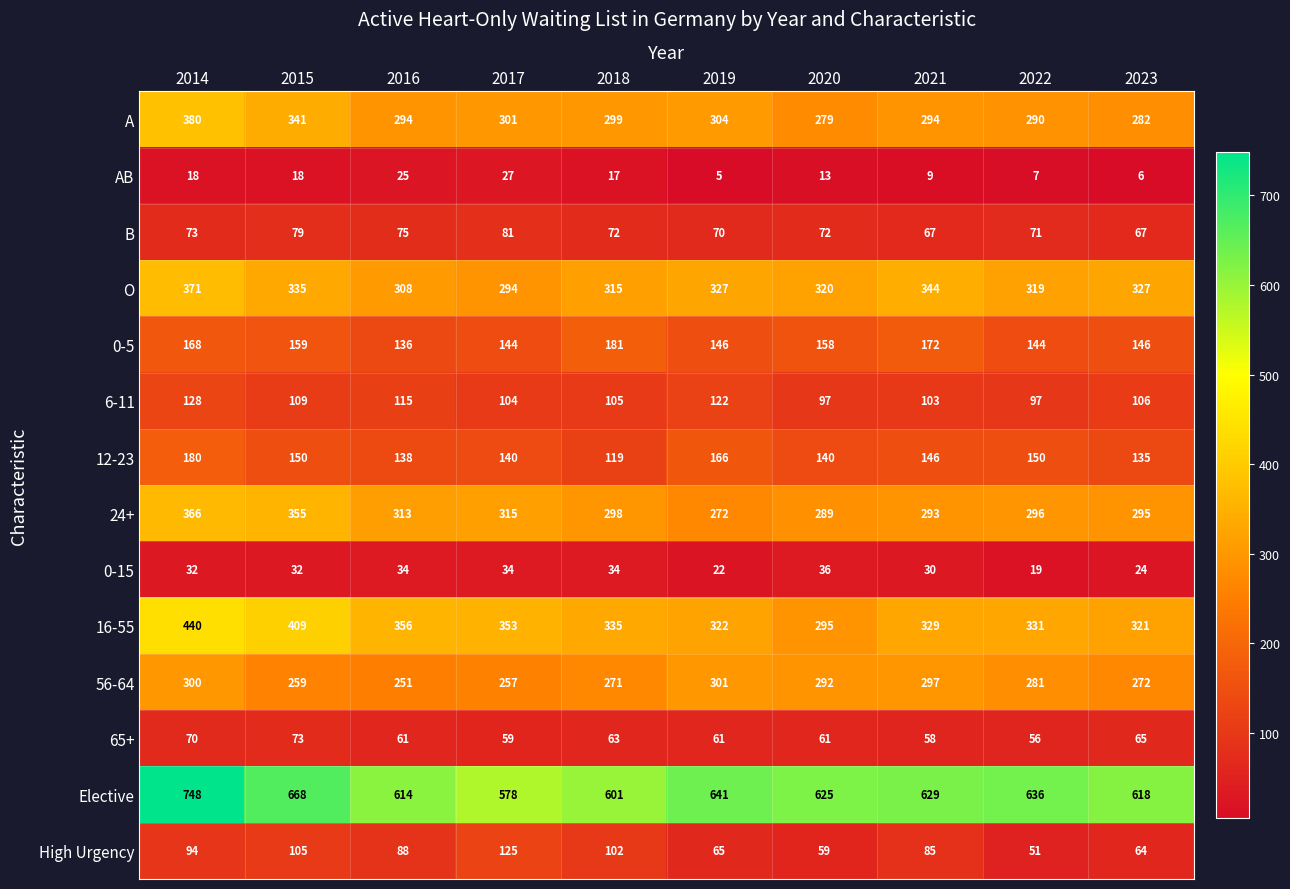

List the series in order of their peak value, highest first.

Elective, 16-55, A, O, 24+, 56-64, 0-5, 12-23, 6-11, High Urgency, B, 65+, 0-15, AB